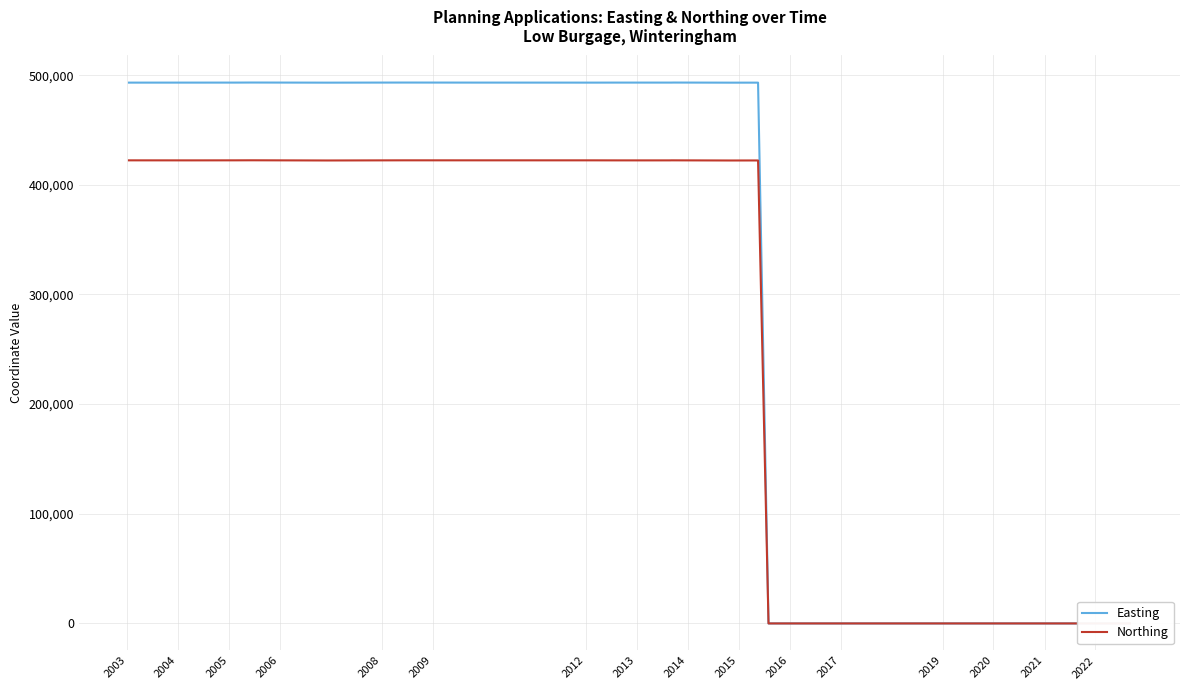

List the series in order of their peak value, lowest first.

Northing, Easting